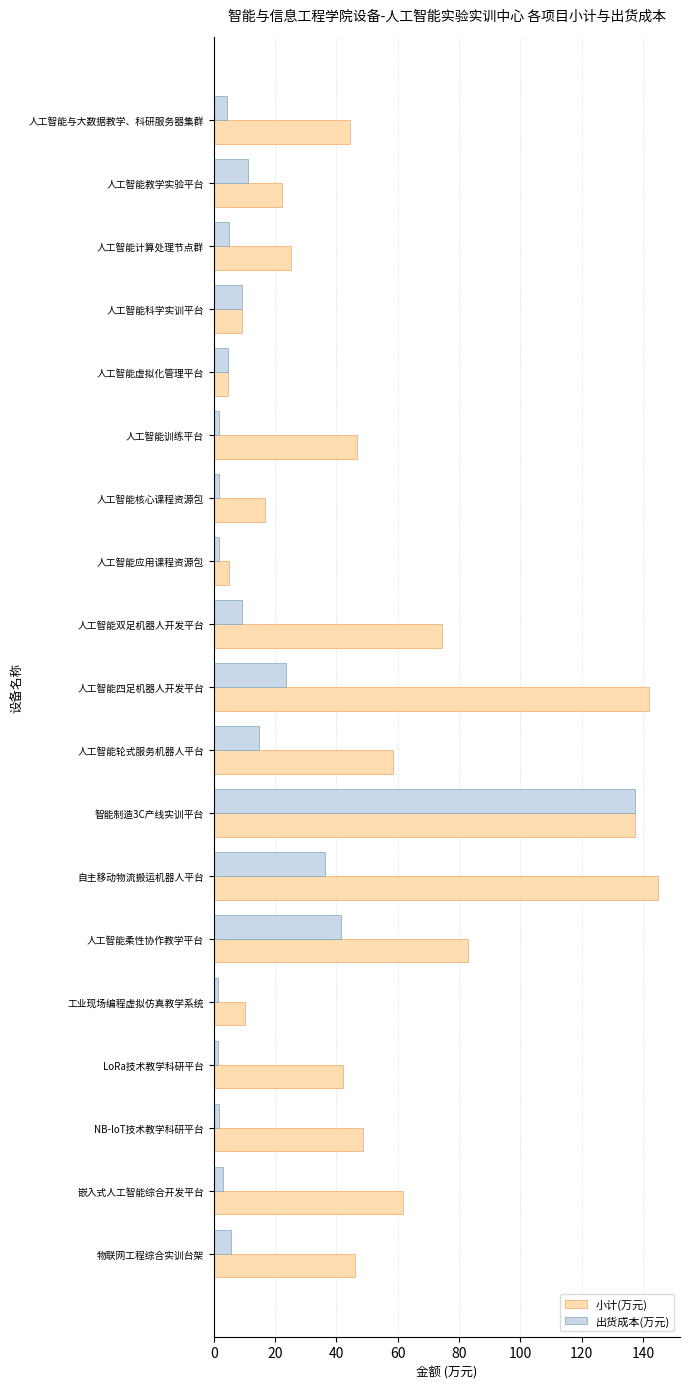

At which category does the chart reach its peak across all series?

自主移动物流搬运机器人平台